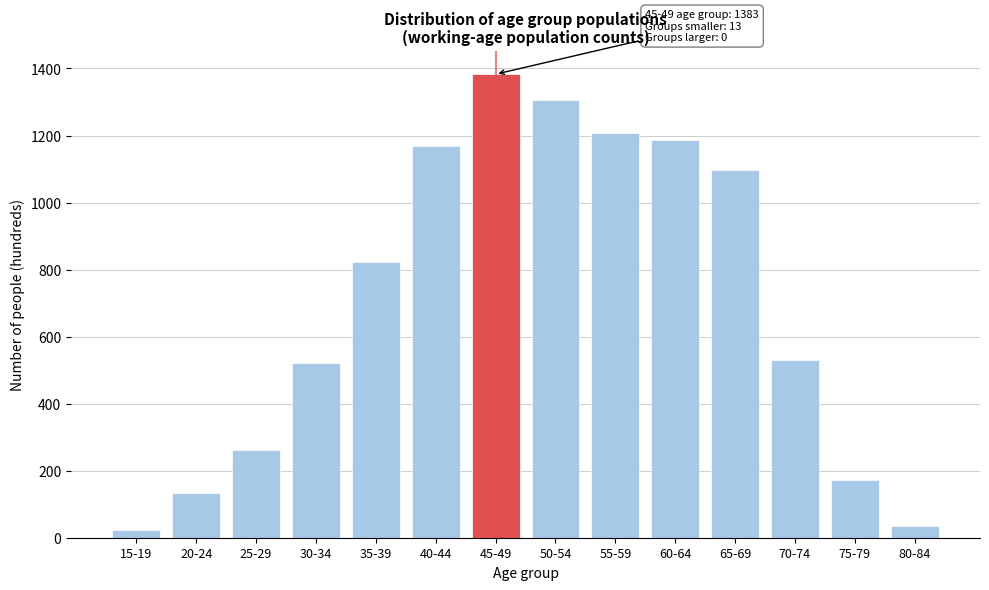

Reading right to left, list all the values displayed in this chart.

34	173	531	1098	1187	1207	1306	1383	1170	824	522	261	133	22